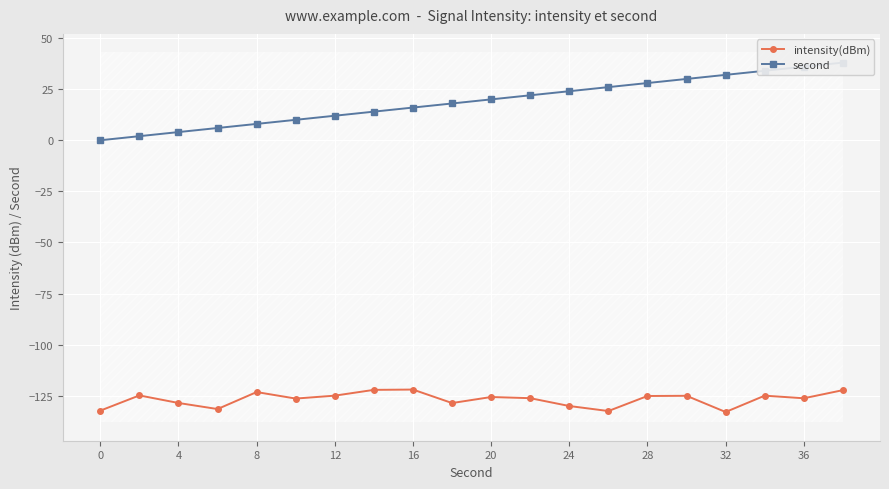

How many data points in second are less than 20?

10